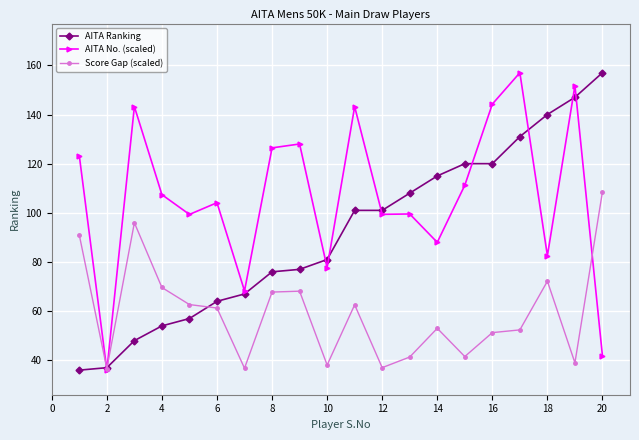

Which series has the largest total across all categories?

AITA No. (scaled)